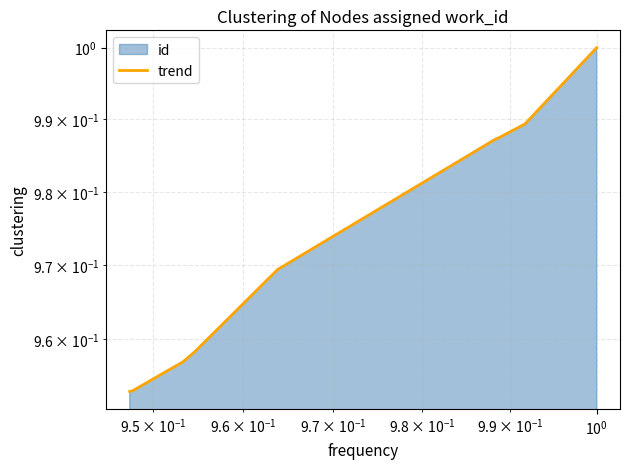

What is the value of the 5th point from the left?

1.0